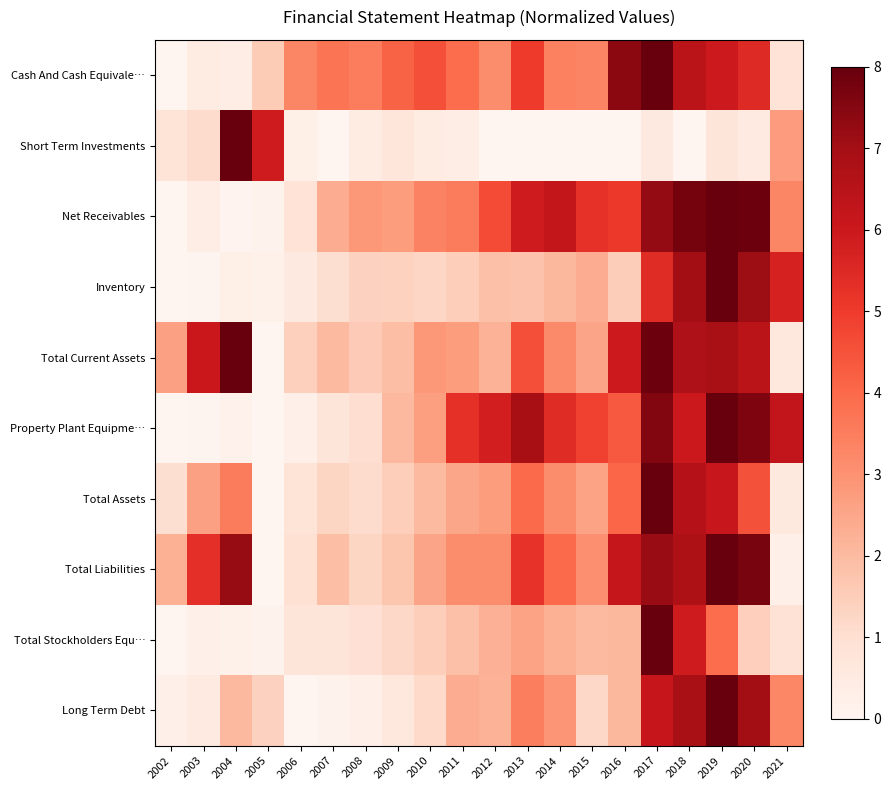

Between 2004 and 2007, which is larger?

2007